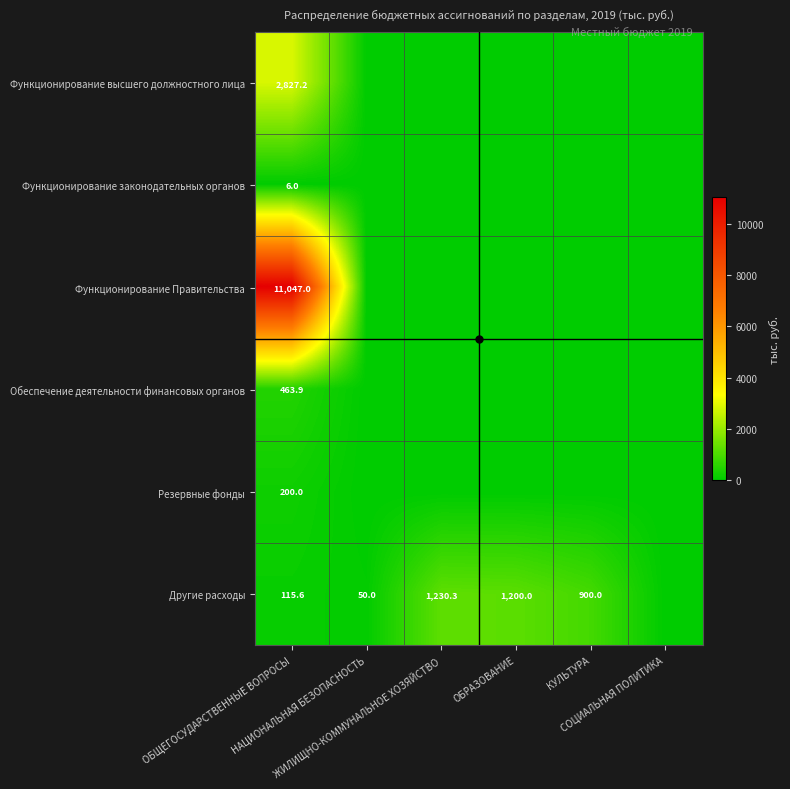

At ОБРАЗОВАНИЕ, list the series in order from smallest to largest.

Функционирование высшего должностного лица, Функционирование законодательных органов, Функционирование Правительства, Обеспечение деятельности финансовых органов, Резервные фонды, Другие расходы